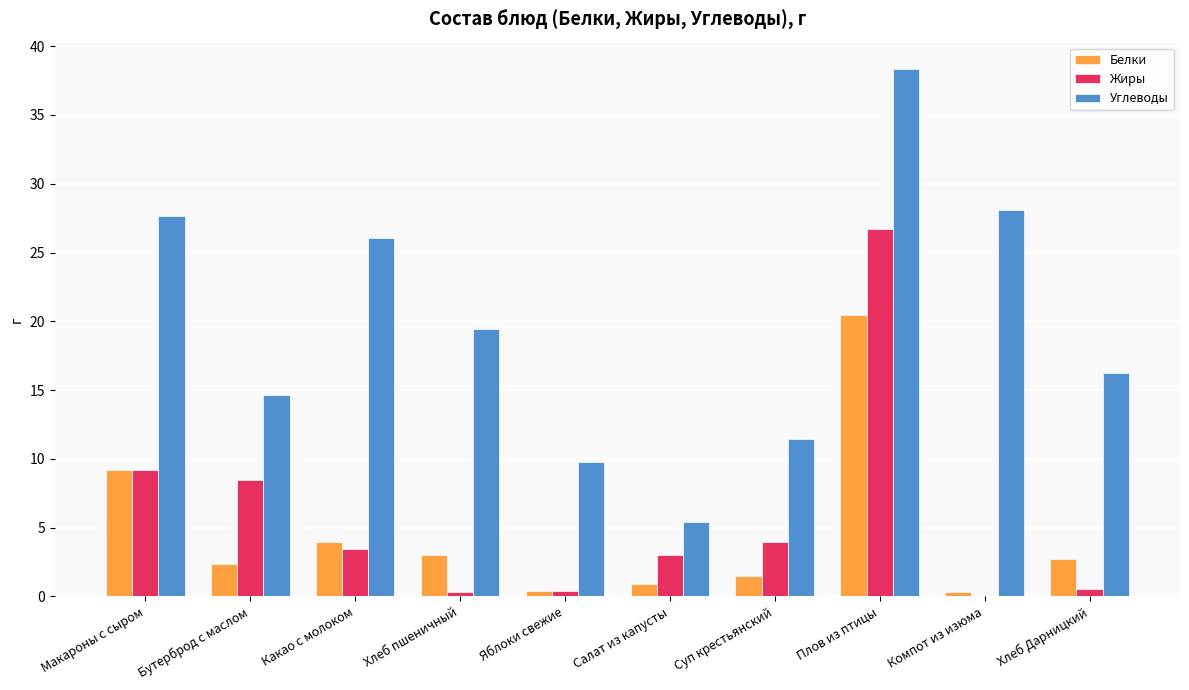

What is the spread (max minus min) of values at Хлеб Дарницкий?

15.8